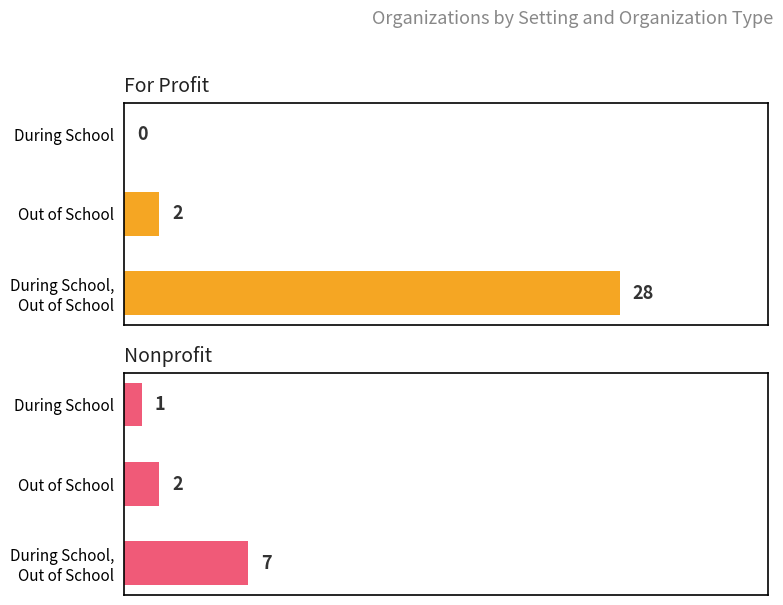

What is the total value across all series at Out of School?

4